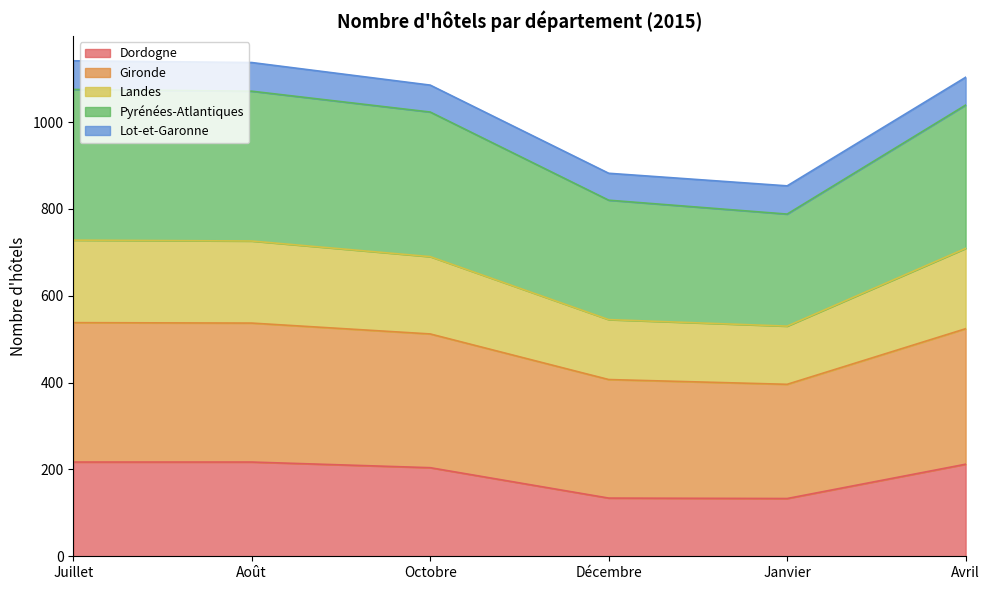

At which category is the sum across all series the highest?

Juillet